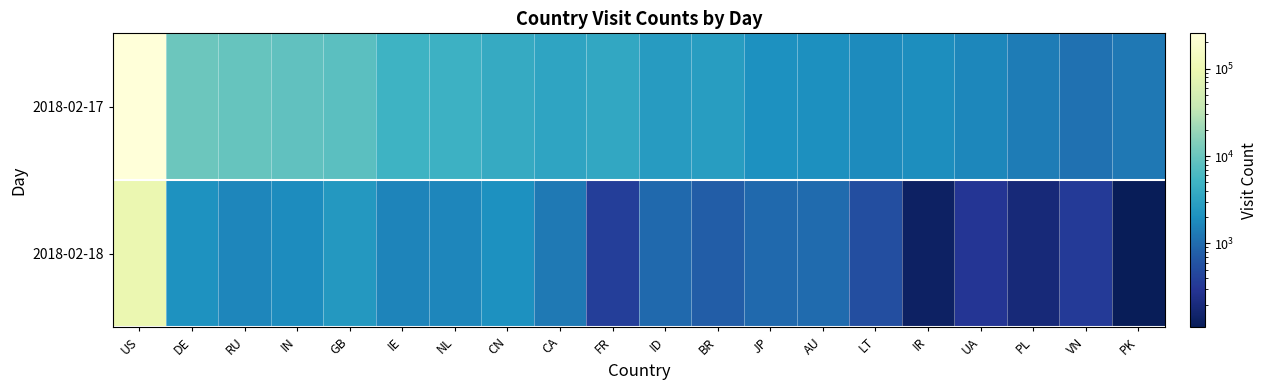

Reading left to right, list all the values displayed in this chart.

2018-02-17: US=254458	DE=10519	RU=9452	IN=8623	GB=7923	IE=4967	NL=4824	CN=4022	CA=3280	FR=3633	ID=2673	BR=2724	JP=2036	AU=1963	LT=1798	IR=1928	UA=1679	PL=1361	VN=1127	PK=1274
2018-02-18: US=91665	DE=2119	RU=1657	IN=1855	GB=2468	IE=1614	NL=1673	CN=2062	CA=1285	FR=377	ID=967	BR=751	JP=949	AU=990	LT=542	IR=133	UA=302	PL=185	VN=347	PK=110